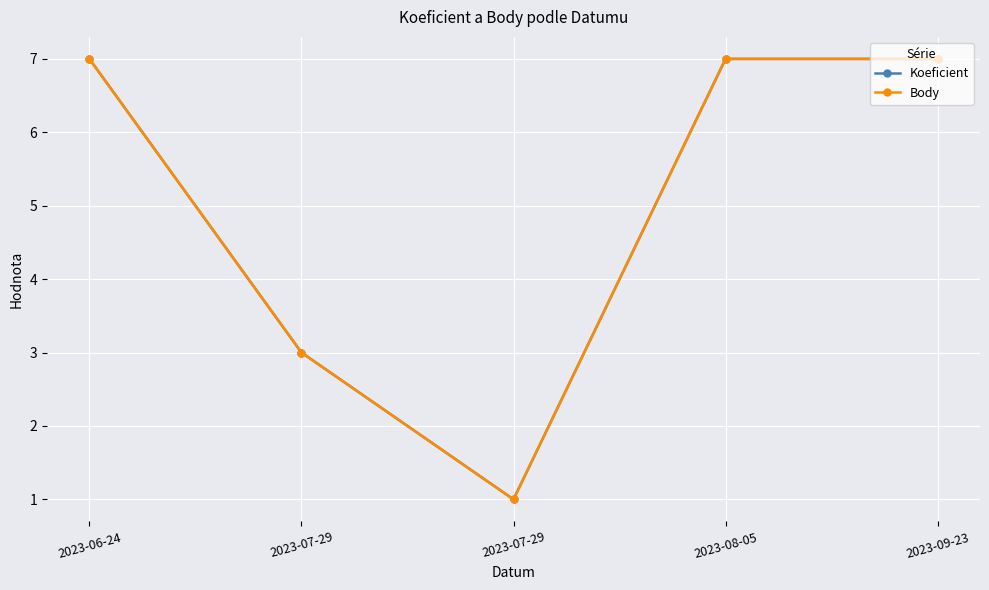

True or false: Body and Koeficient intersect in this chart.

False